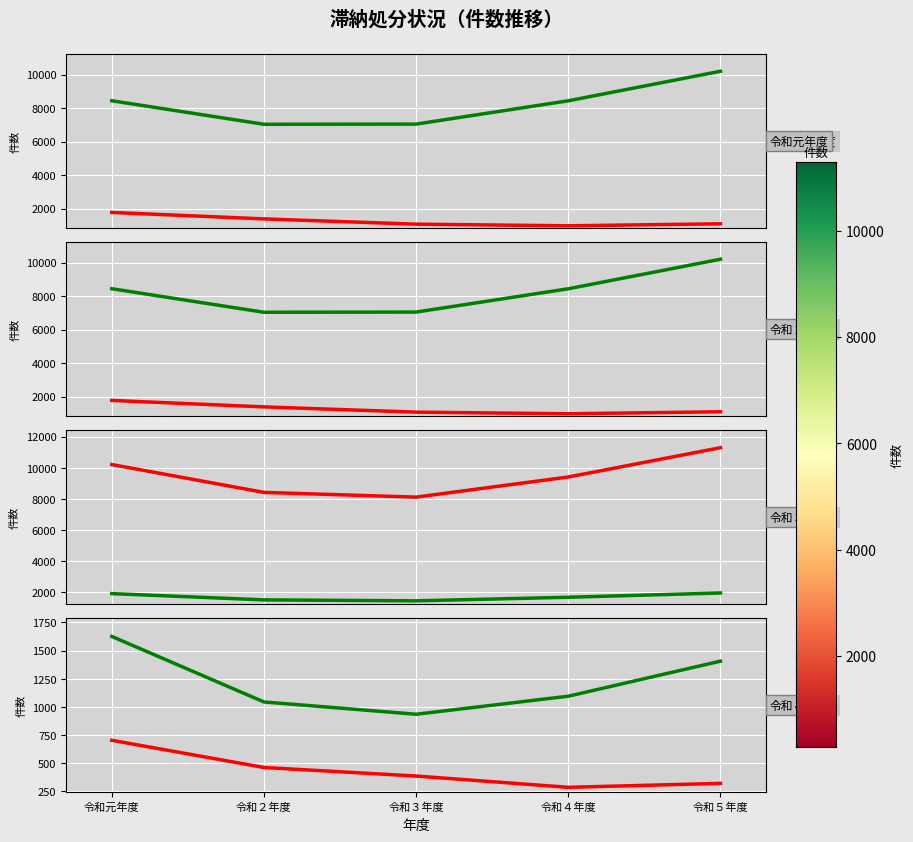

Is this an area chart (filled region under the line)?

No